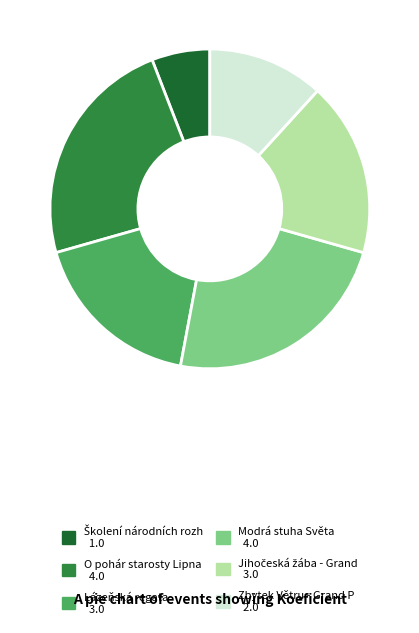

Is there a majority slice in this chart?

No